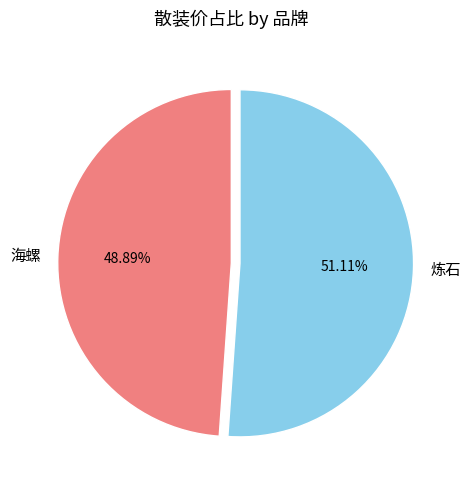

Is 海螺 the majority of the pie?

No